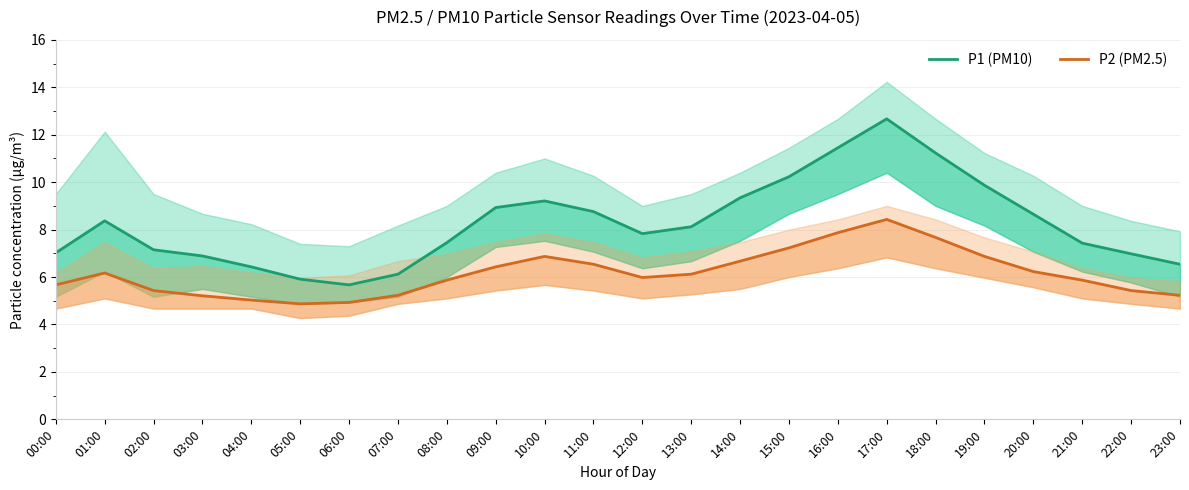

What are all the series names shown in the legend?

P1 (PM10), P2 (PM2.5)